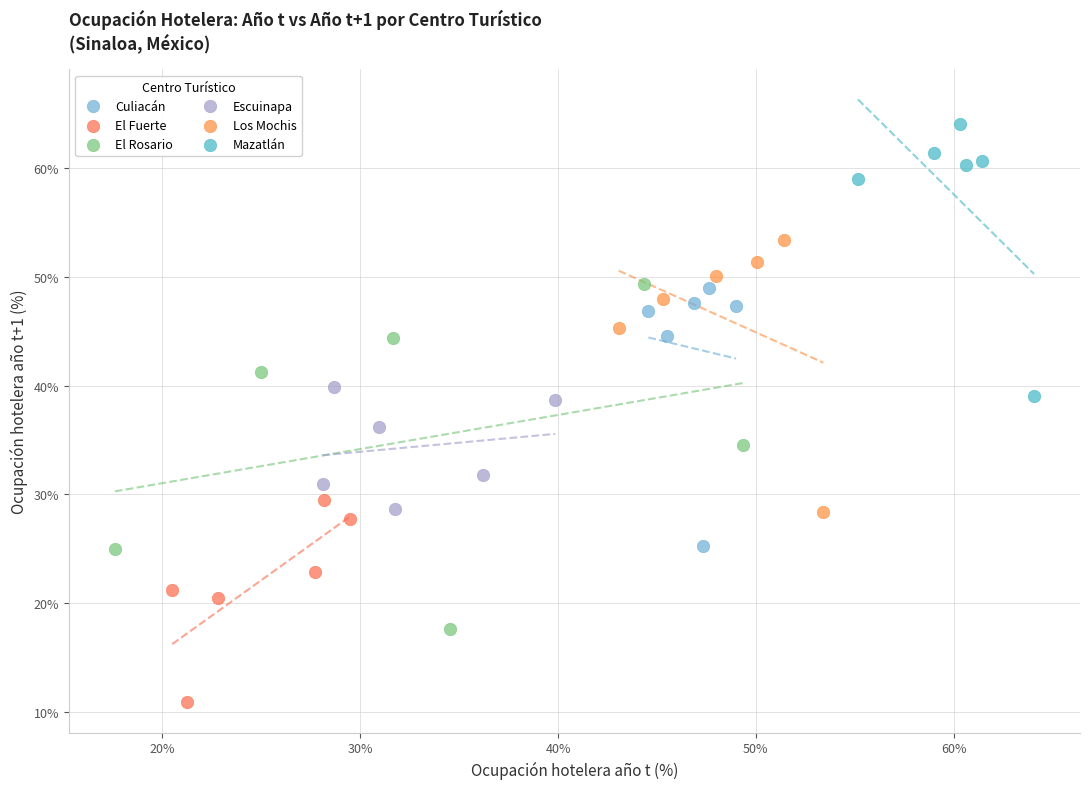

What are all the series names shown in the legend?

Culiacán, El Fuerte, El Rosario, Escuinapa, Los Mochis, Mazatlán